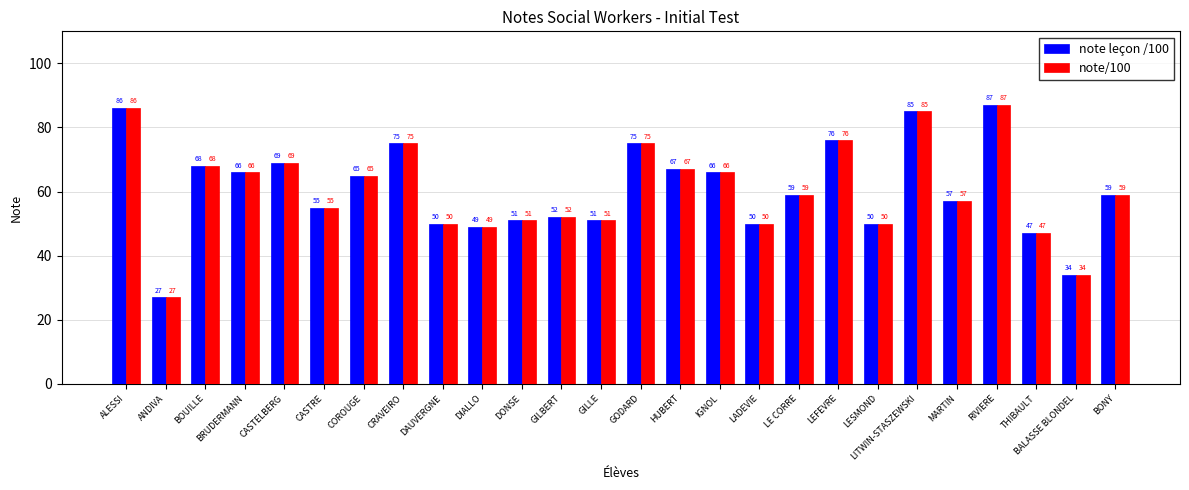

How many values in the note leçon /100 series are below 59?

12